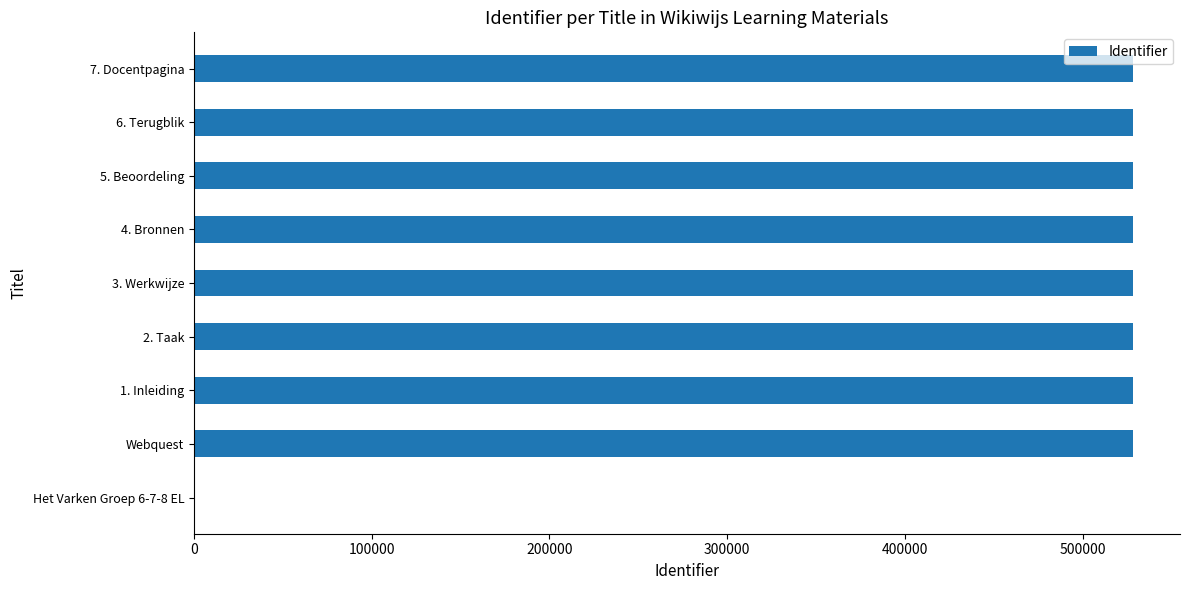

What is the ratio of the value at 5. Beoordeling to the value at 3. Werkwijze?

1.0